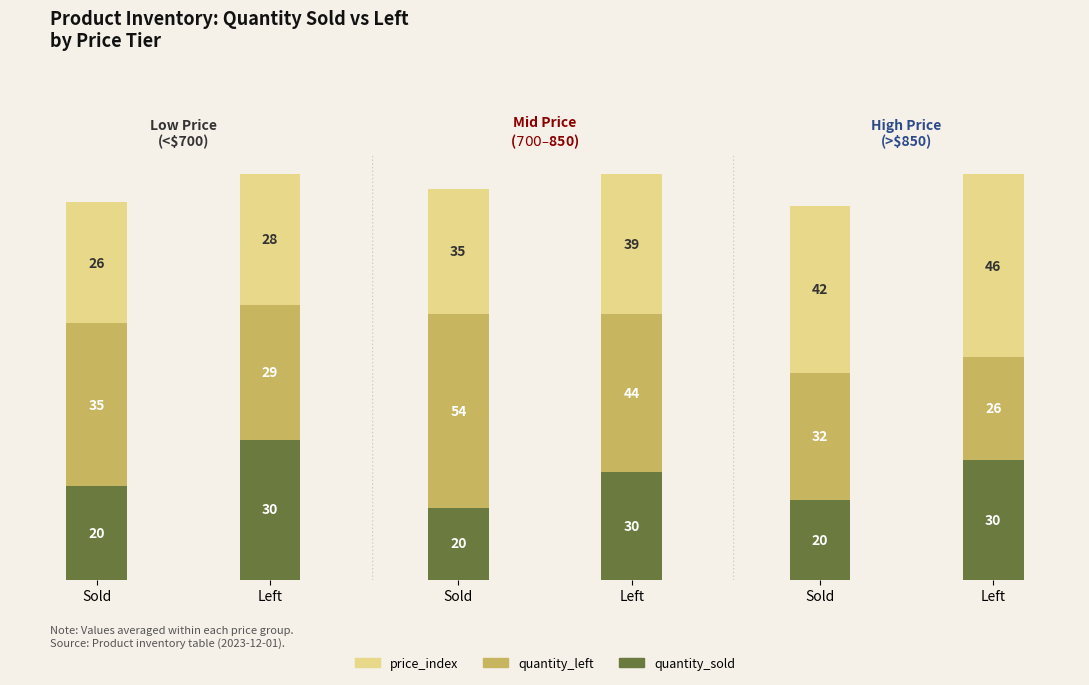

At which label does price_index reach its peak?

Left